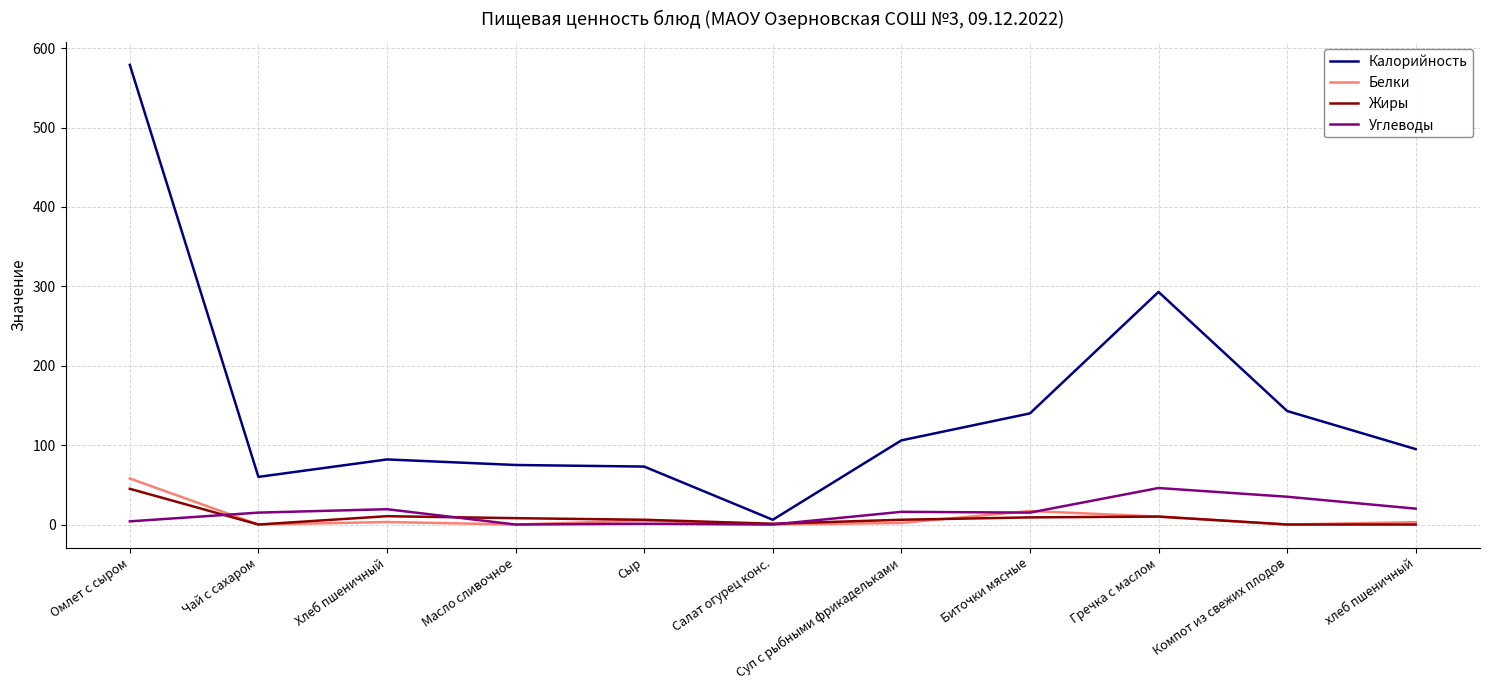

What are all the series names shown in the legend?

Калорийность, Белки, Жиры, Углеводы